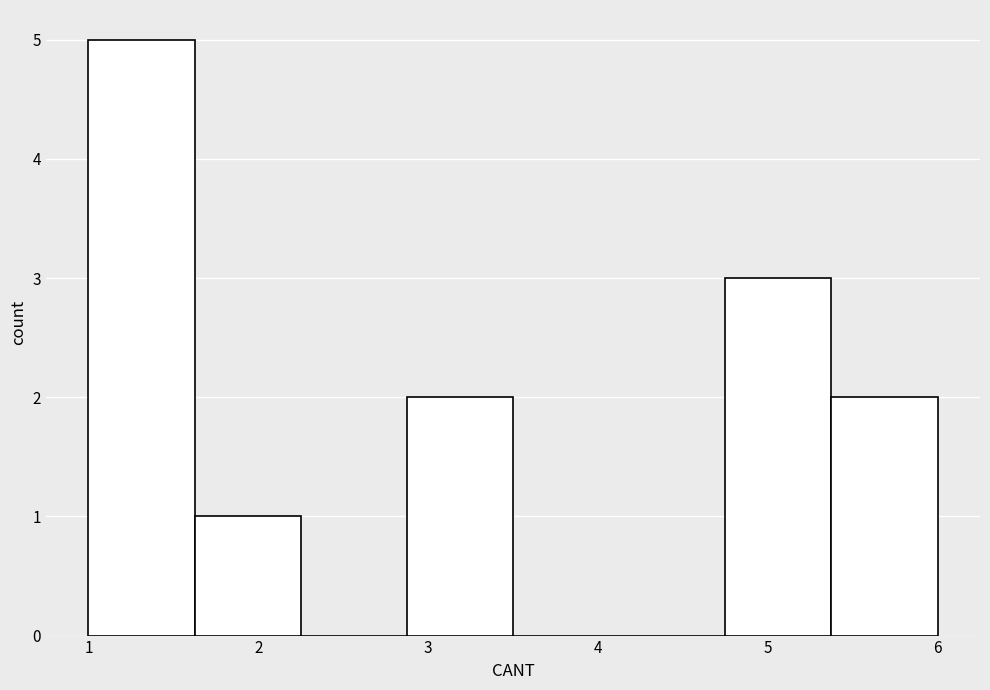

Reading left to right, list every bar in this chart as the range it spans on the x-axis followed by its height. Neither the bar edges nor the heights are printed on the chart, so give them approximately, as read against the axes.

1.0 to 1.6: 5
1.6 to 2.3: 1
2.3 to 2.9: 0
2.9 to 3.5: 2
3.5 to 4.1: 0
4.1 to 4.8: 0
4.8 to 5.4: 3
5.4 to 6.0: 2